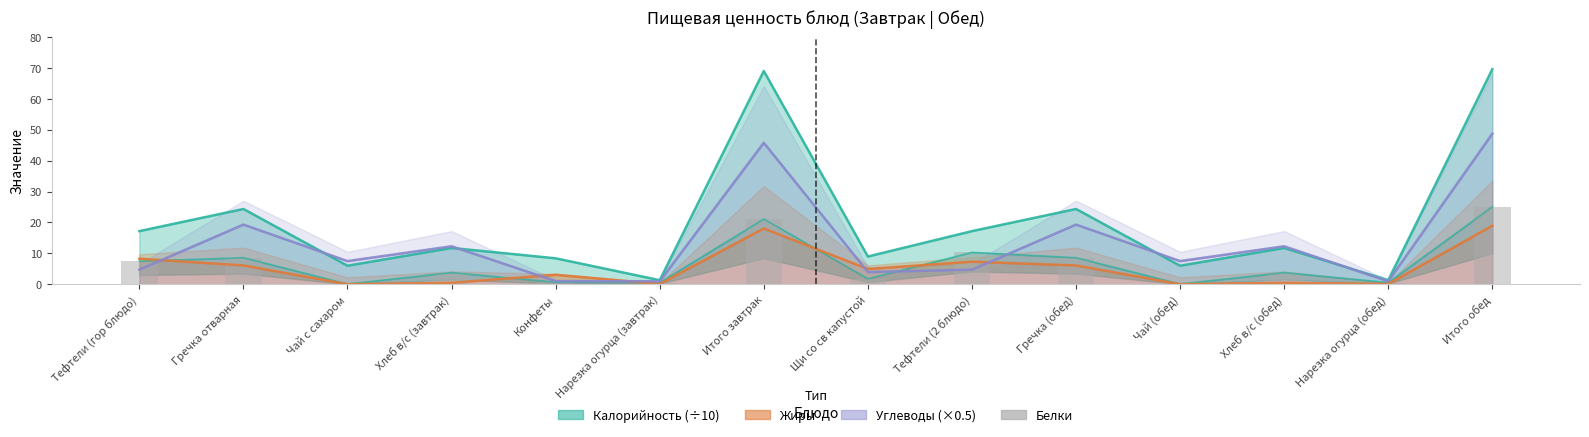

What value does the data have at Нарезка огурца (обед)?

0.6